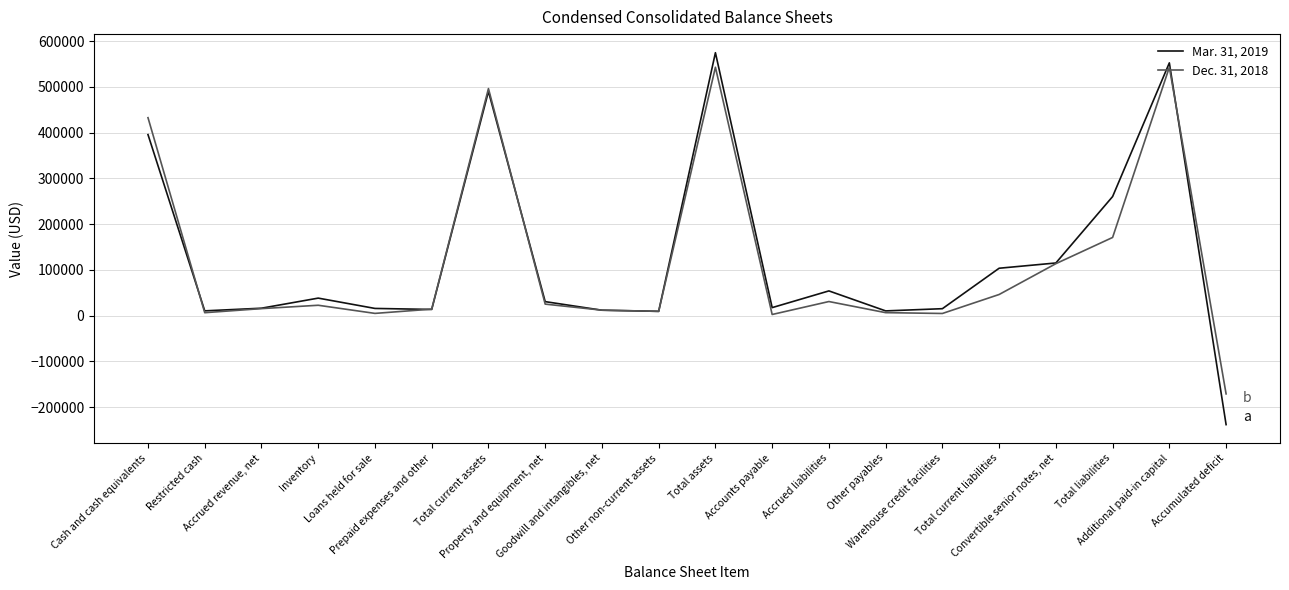

What is the minimum value shown in the chart?

-238160